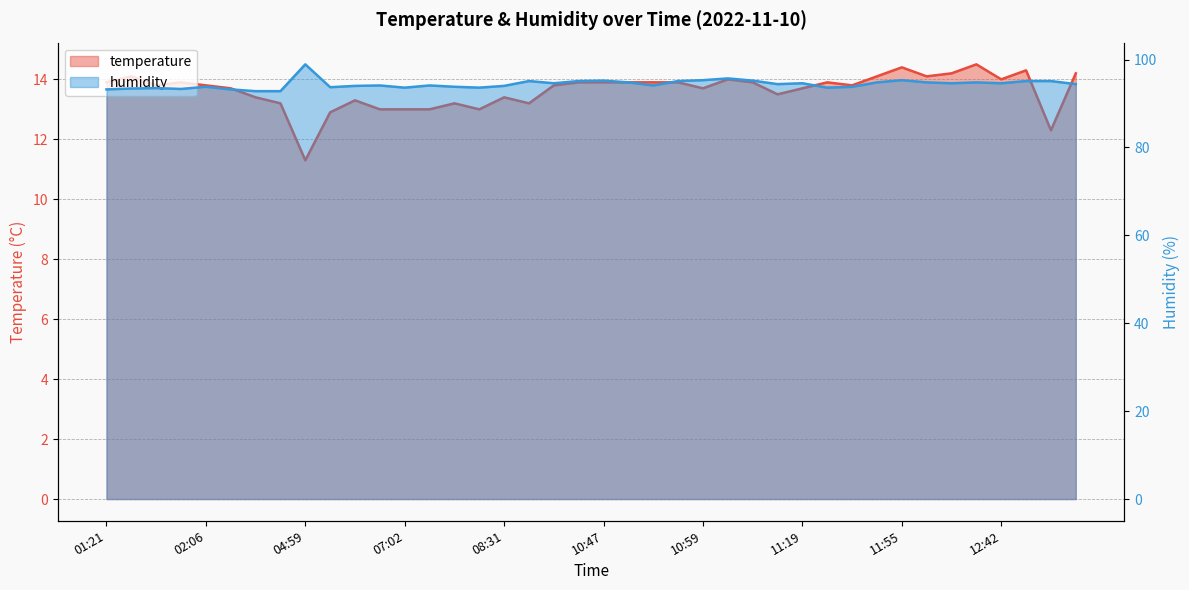

What is the minimum value for temperature?

11.3